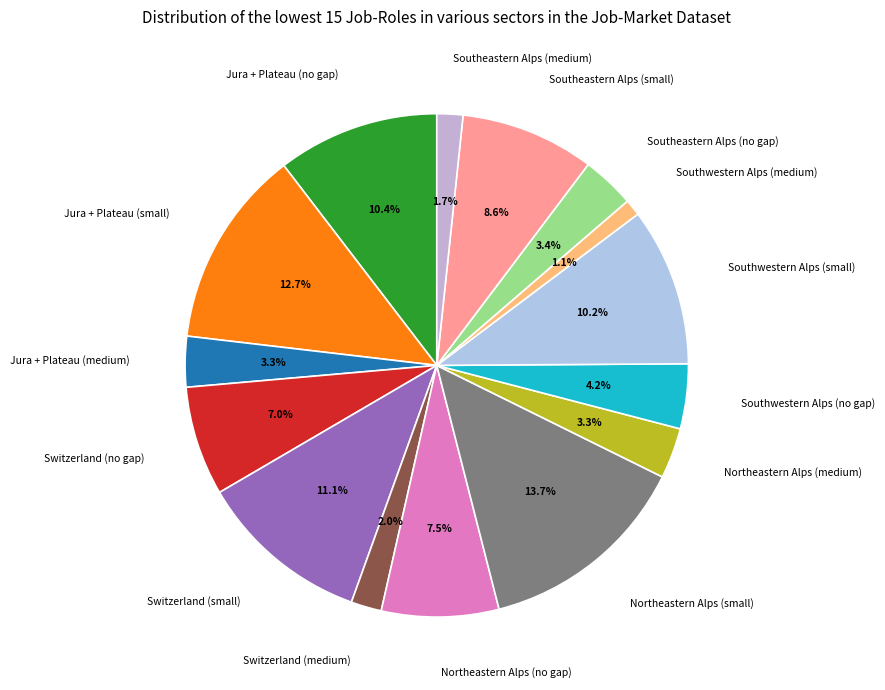

Rank the categories by value from highest to lowest.

Northeastern Alps (small), Jura + Plateau (small), Switzerland (small), Jura + Plateau (no gap), Southwestern Alps (small), Southeastern Alps (small), Northeastern Alps (no gap), Switzerland (no gap), Southwestern Alps (no gap), Southeastern Alps (no gap), Jura + Plateau (medium), Northeastern Alps (medium), Switzerland (medium), Southeastern Alps (medium), Southwestern Alps (medium)